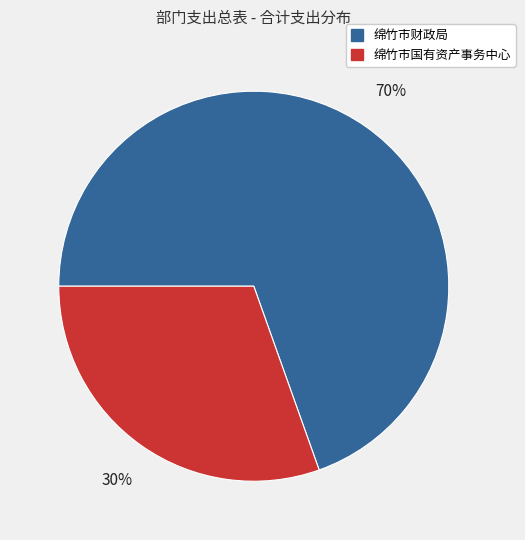

Is the sum of 绵竹市财政局 and 绵竹市国有资产事务中心 greater than half?

Yes